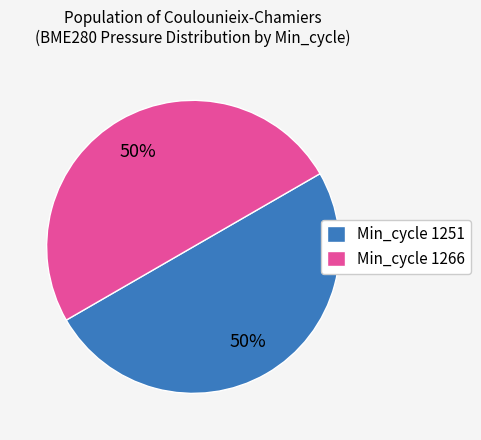

To the nearest percent, what portion does Min_cycle 1251 represent?

50%